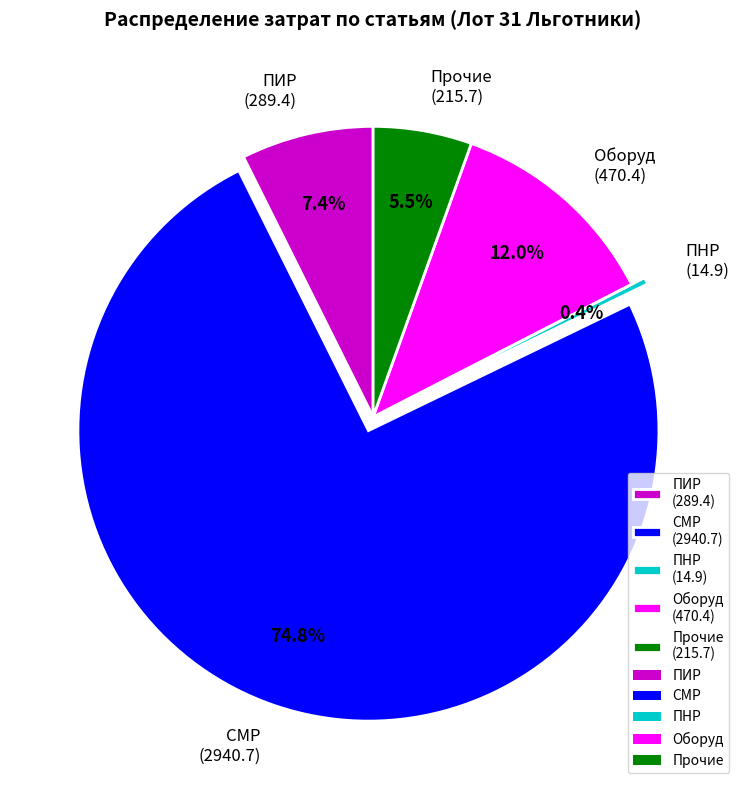

Which slice is the smallest?

ПНР